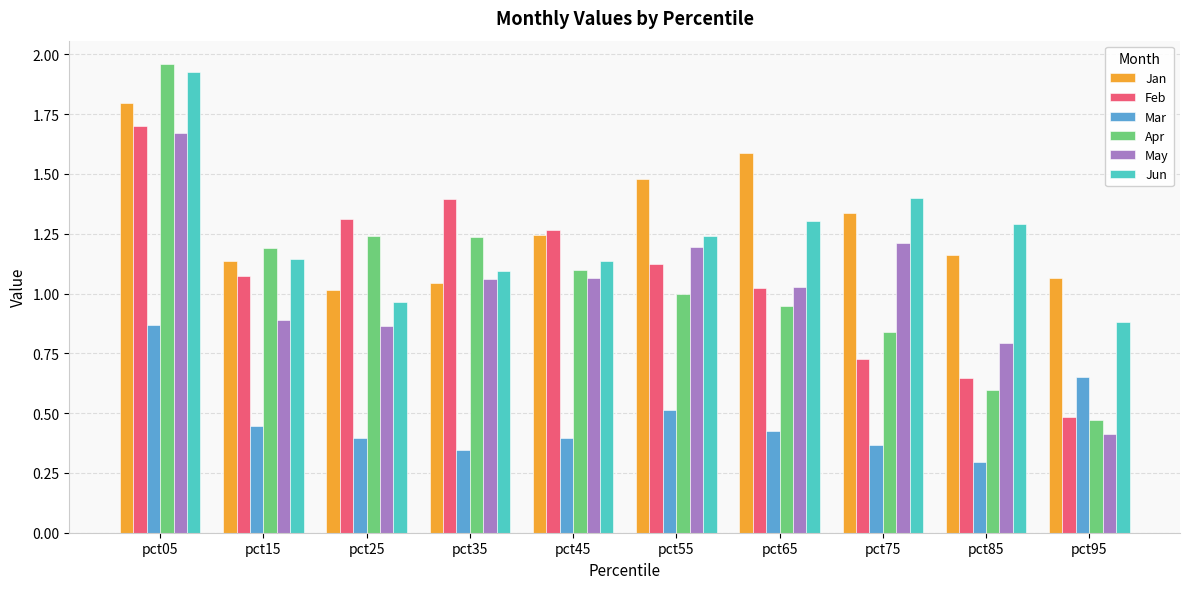

Is it true that Mar equals 0.5 at pct25?

False